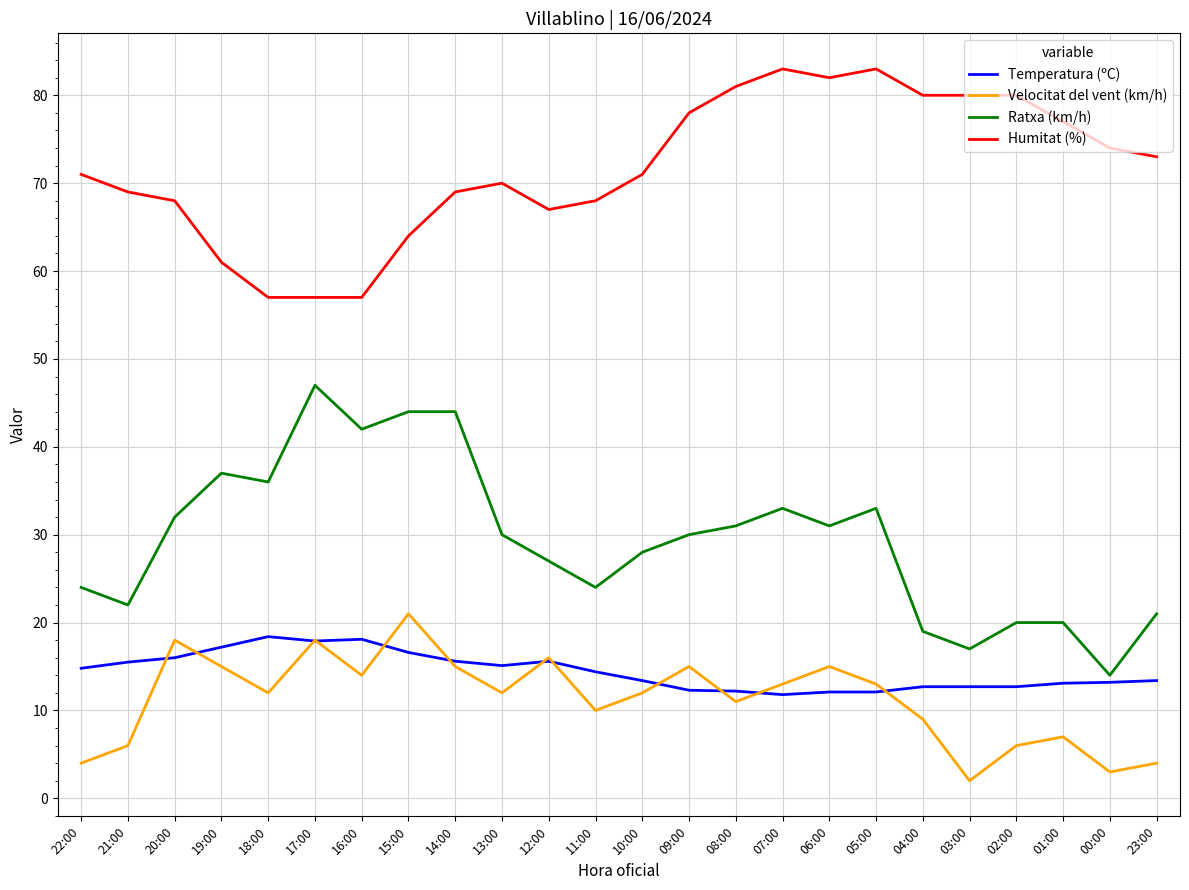

What is the lowest value of the Velocitat del vent (km/h) series?

2.0